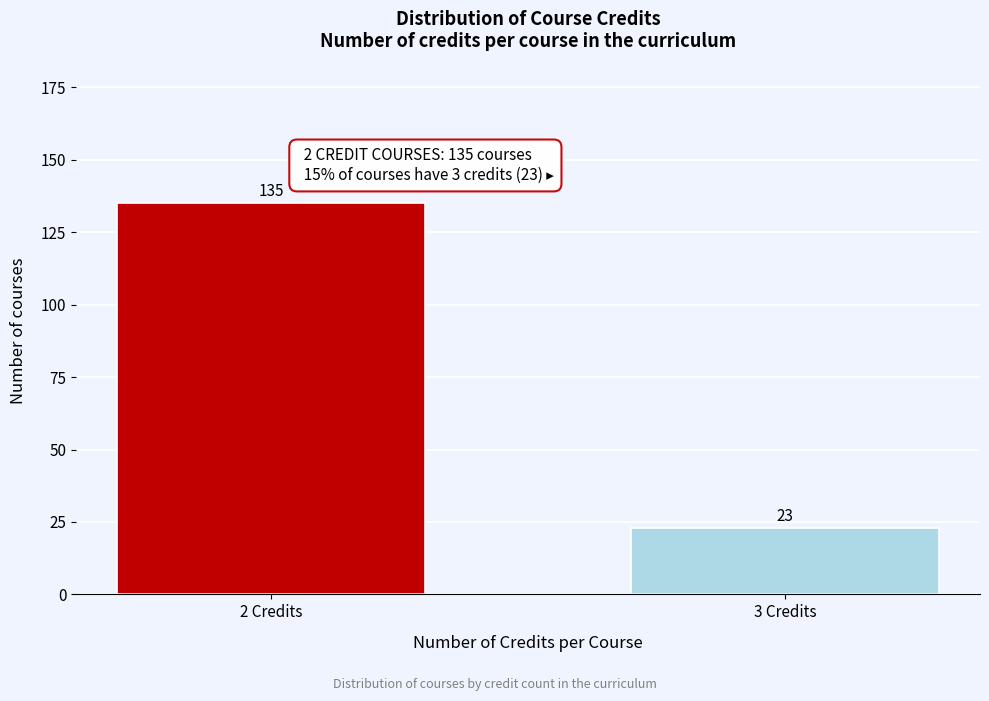

Reading left to right, what are all the values shown in this chart?

135	23